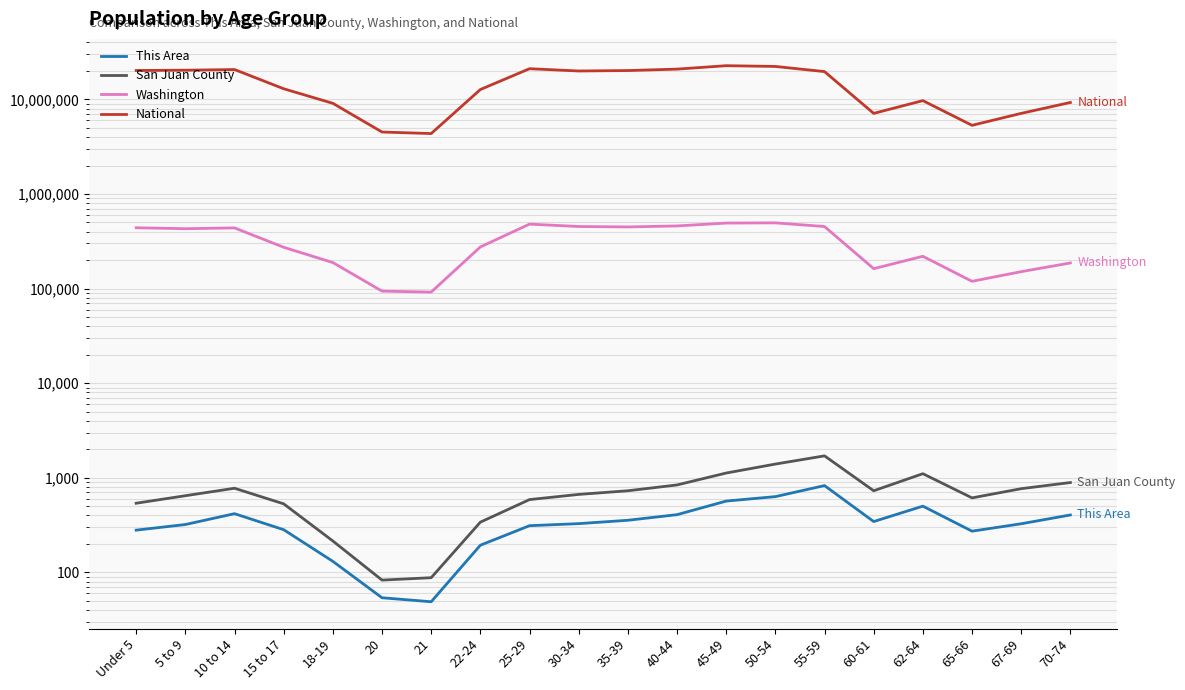

True or false: National has more than 0 points higher than both neighbors.

True